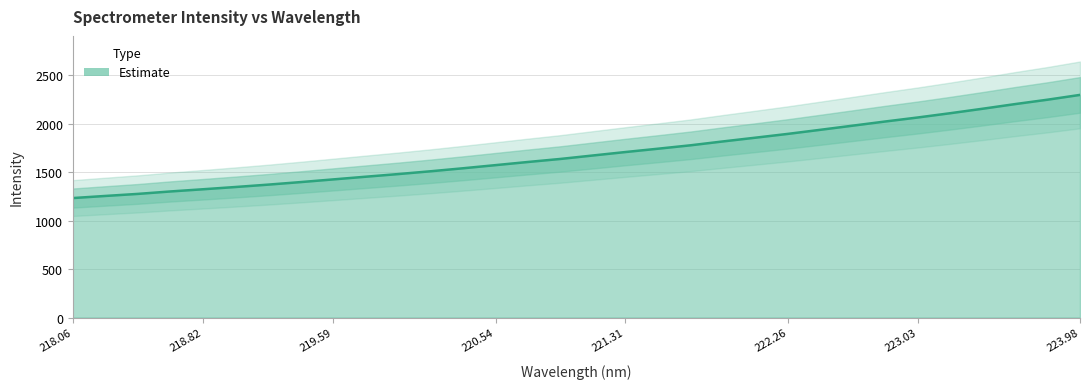

The value at 223.5987 is 1514.0. True or false?

False